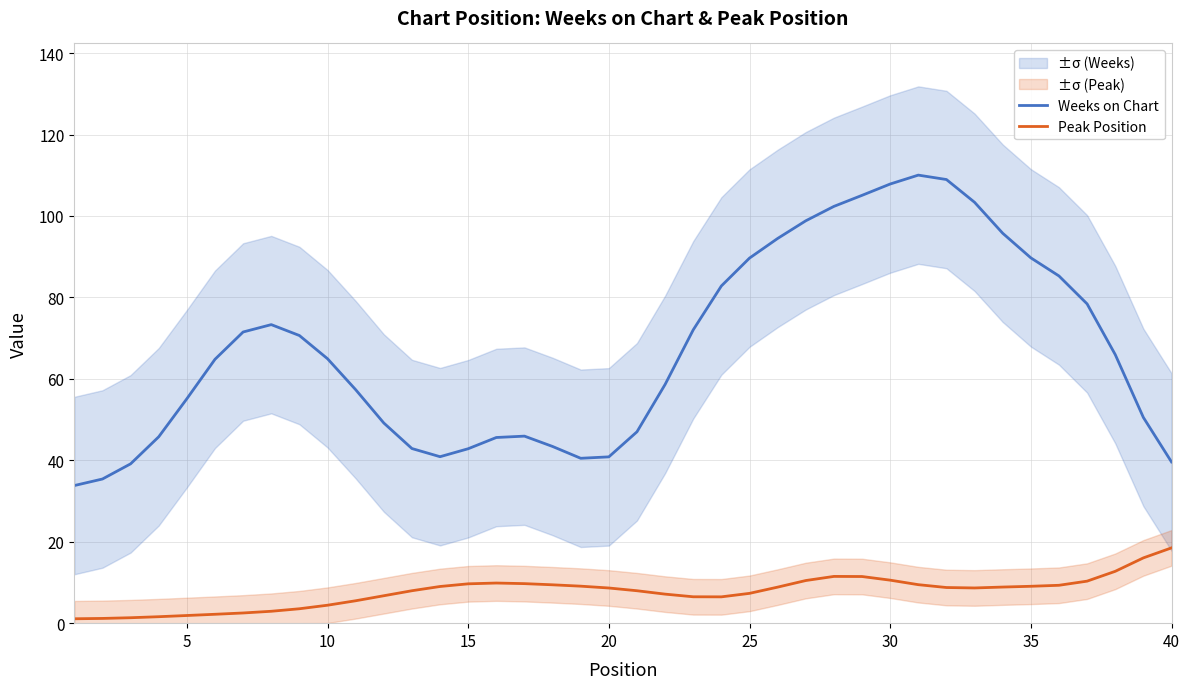

Reading left to right, transcribe all the data shown in this chart.

Weeks on Chart: 33.8	35.4	39.1	45.8	55.1	64.8	71.5	73.3	70.6	64.9	57.3	49.2	42.9	40.9	42.8	45.6	45.9	43.4	40.5	40.8	47.0	58.6	72.0	82.8	89.7	94.5	98.8	102.4	105.1	107.8	110.0	108.9	103.4	95.8	89.7	85.3	78.4	66.0	50.5	39.6
Peak Position: 1.1	1.2	1.3	1.6	1.9	2.2	2.5	2.9	3.5	4.4	5.5	6.7	8.0	9.0	9.7	9.9	9.7	9.4	9.1	8.6	8.0	7.1	6.5	6.5	7.3	8.8	10.5	11.5	11.5	10.6	9.5	8.8	8.6	8.9	9.1	9.3	10.3	12.7	16.0	18.5